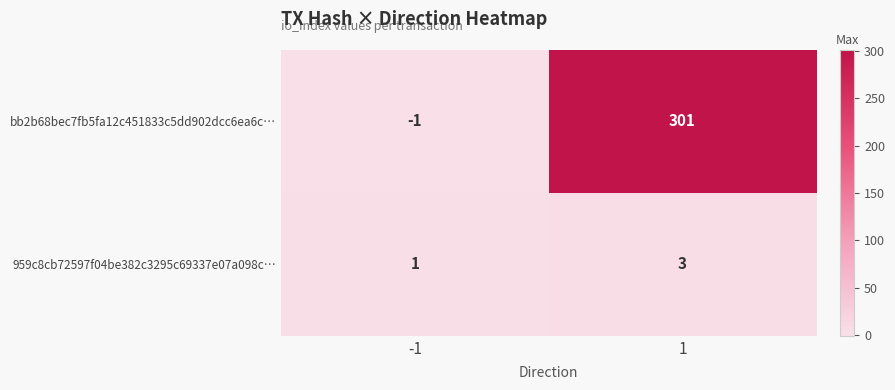

Which series has the widest spread of values?

bb2b68bec7fb5fa12c451833c5dd902dcc6ea6c…